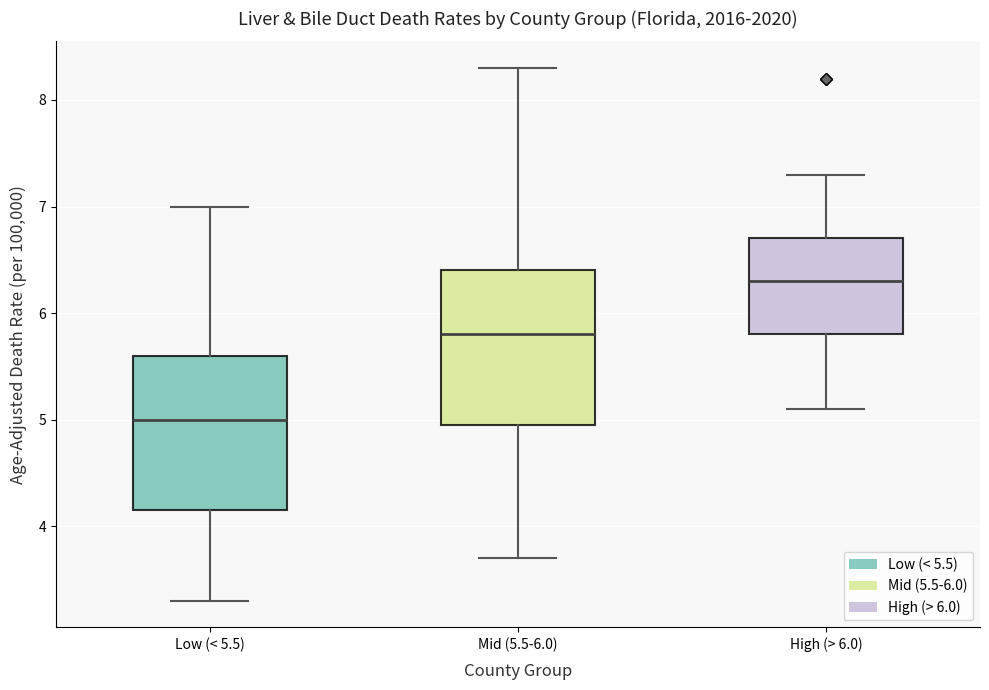

Reading left to right, transcribe this box plot: for each box, give where its median line is, the range the box spans, and where its two whiskers end, as read against the y-axis. The values are not printed on the chart, so give them approximately, as read against the axis.

Low (< 5.5): median 5.0, box 4.2 to 5.6, whiskers 3.3 to 7.0
Mid (5.5-6.0): median 5.8, box 5.0 to 6.4, whiskers 3.7 to 8.3
High (> 6.0): median 6.3, box 5.8 to 6.7, whiskers 5.1 to 7.3